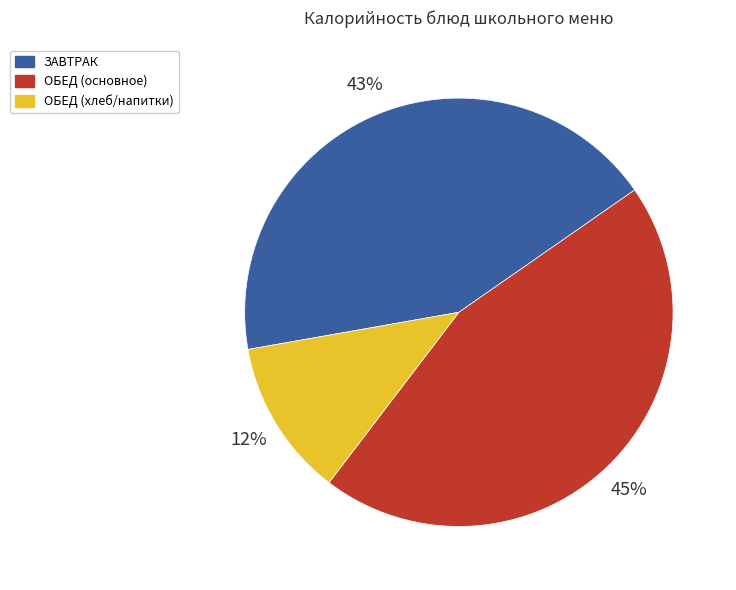

How many slices are in this pie chart?

3